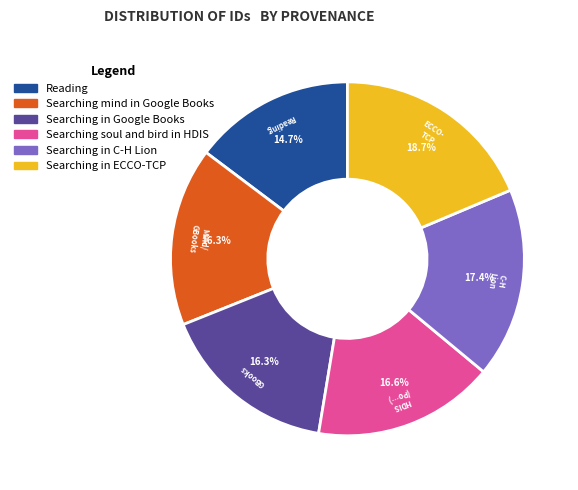

The Searching in Google Books slice represents 16% of the pie. True or false?

True